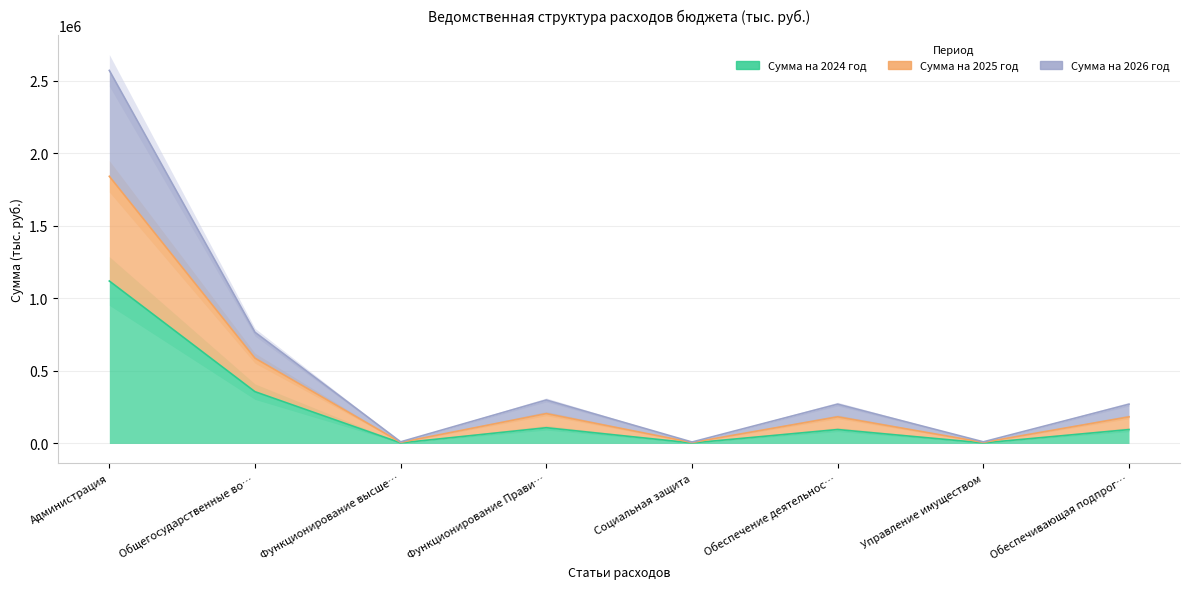

True or false: Сумма на 2024 год has a value of 51883.0 at Функционирование Прави….

False